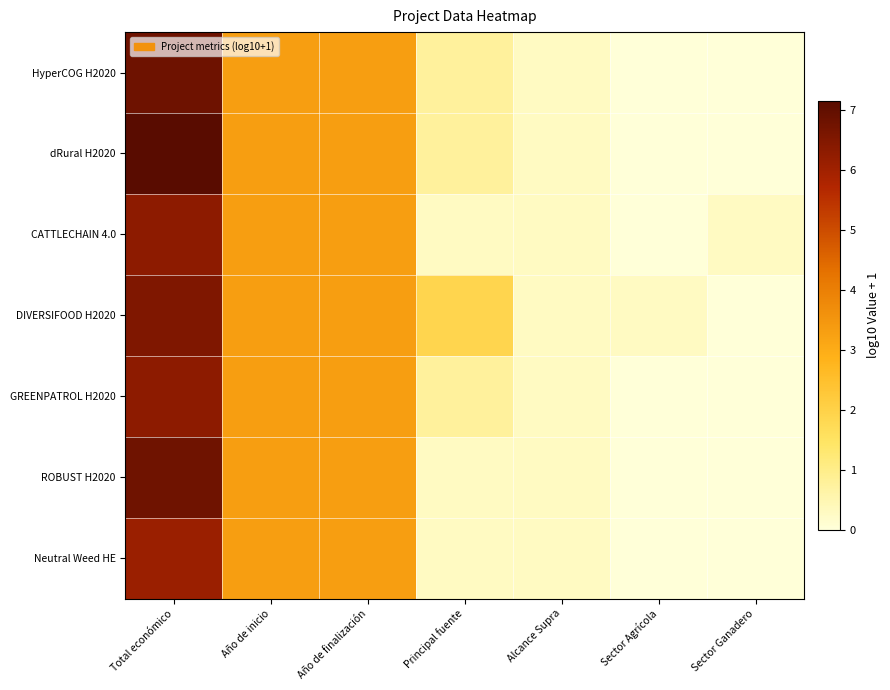

How many series are shown in this chart?

7